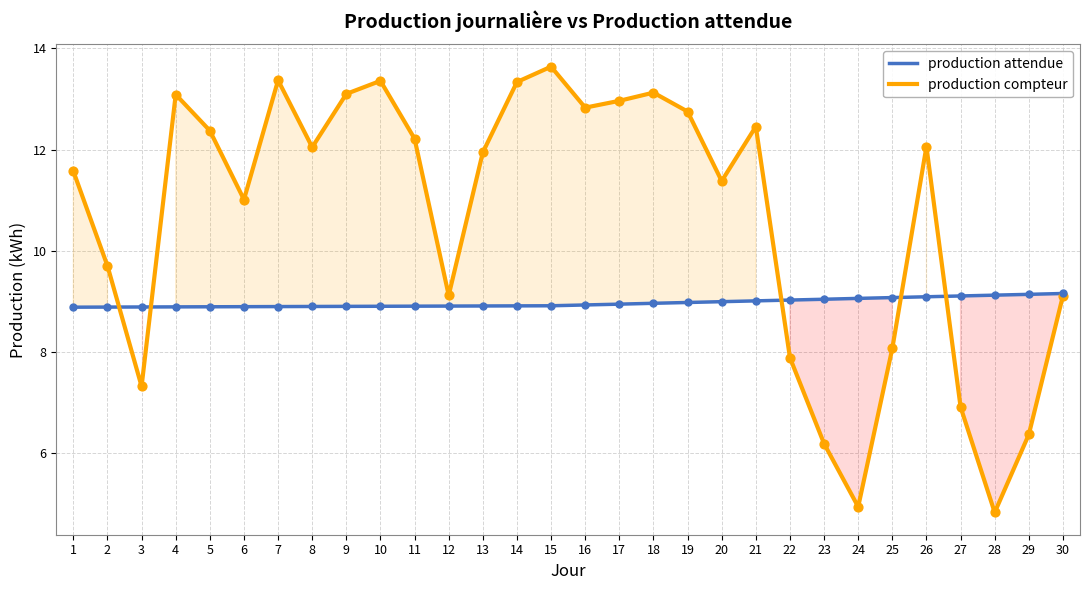

Which series has the largest total across all categories?

production compteur